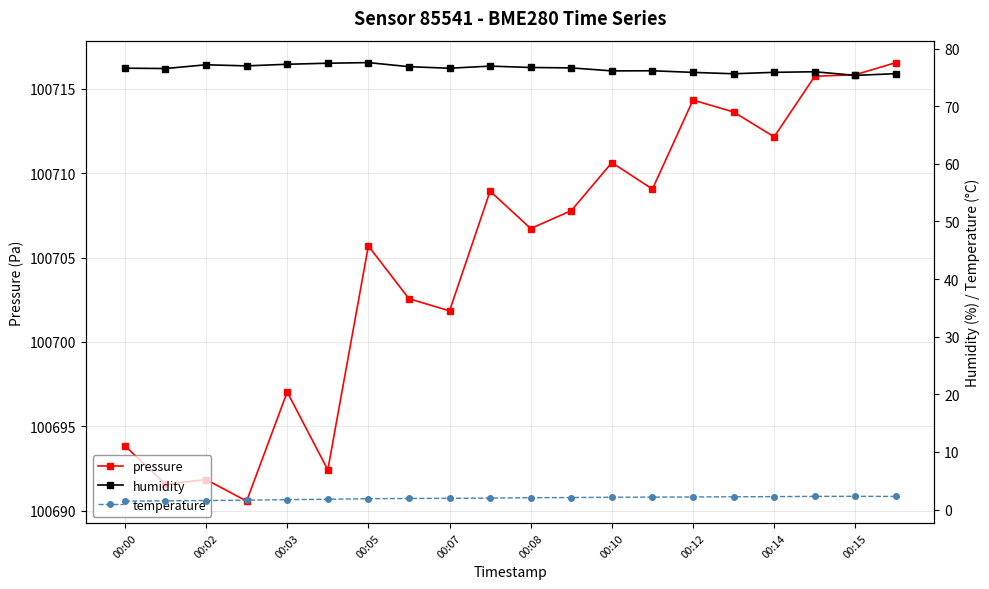

True or false: pressure has a value of 100710.6 at 00:10.

True